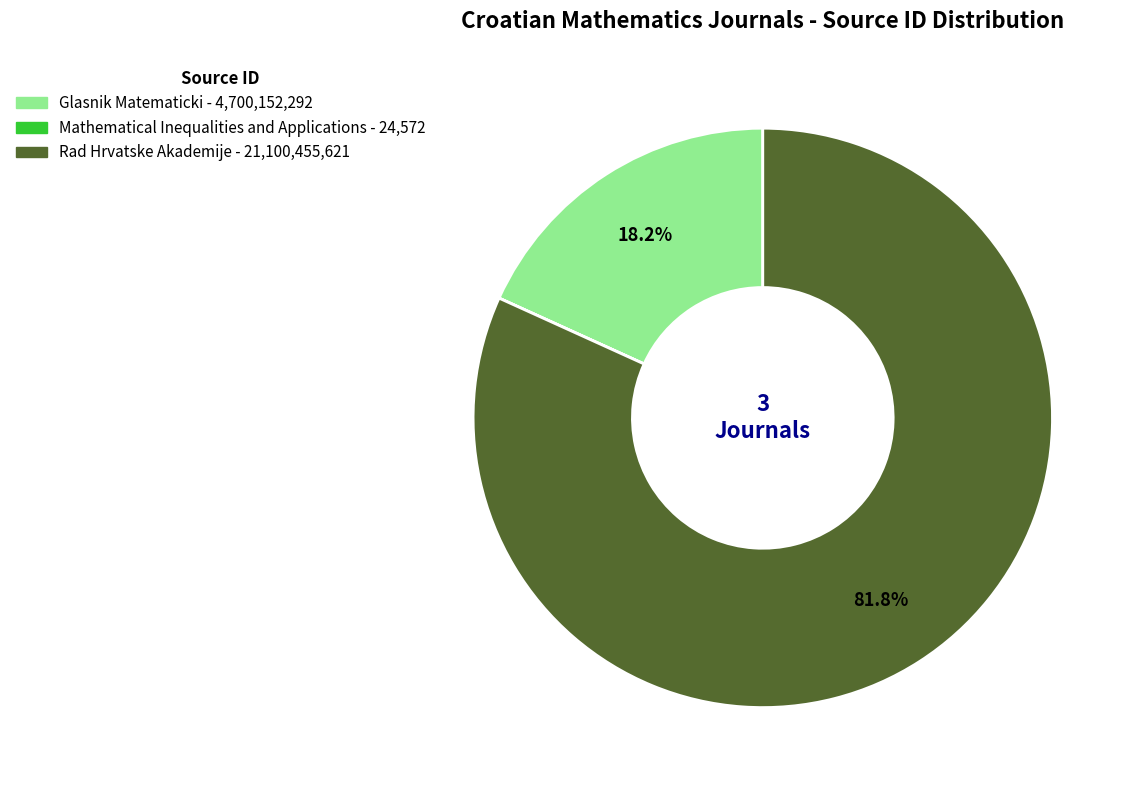

What is the total percentage of Glasnik Matematicki and Rad Hrvatske Akademije?

100.0%